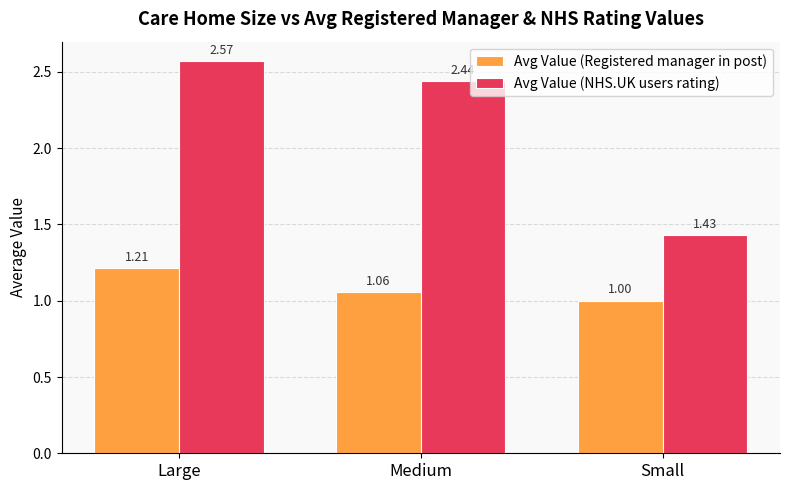

How many bars are there in total?

6